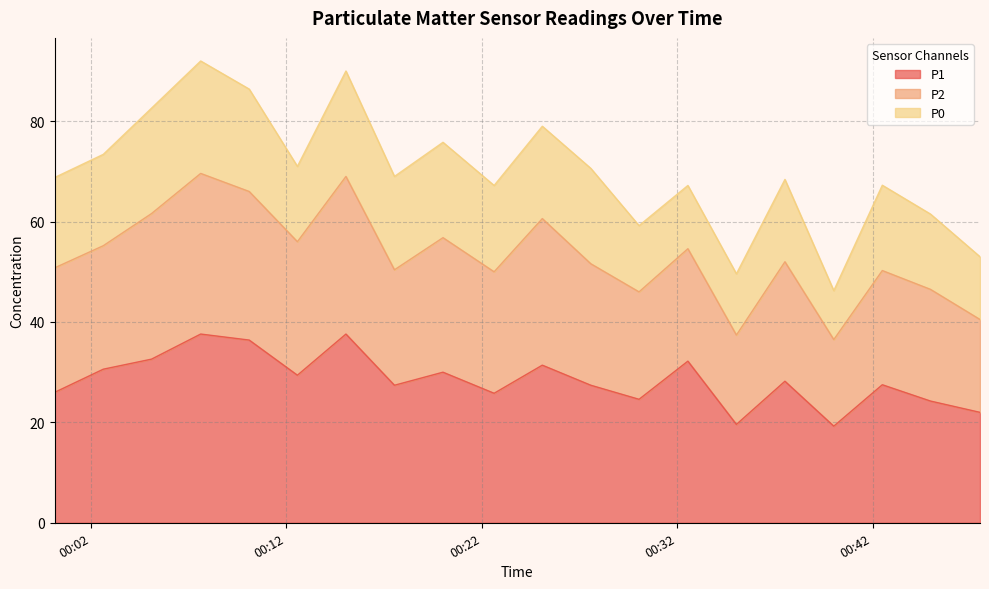

Which has a higher value, 2023-05-16T00:37:31 or 2023-05-16T00:42:30?

2023-05-16T00:37:31